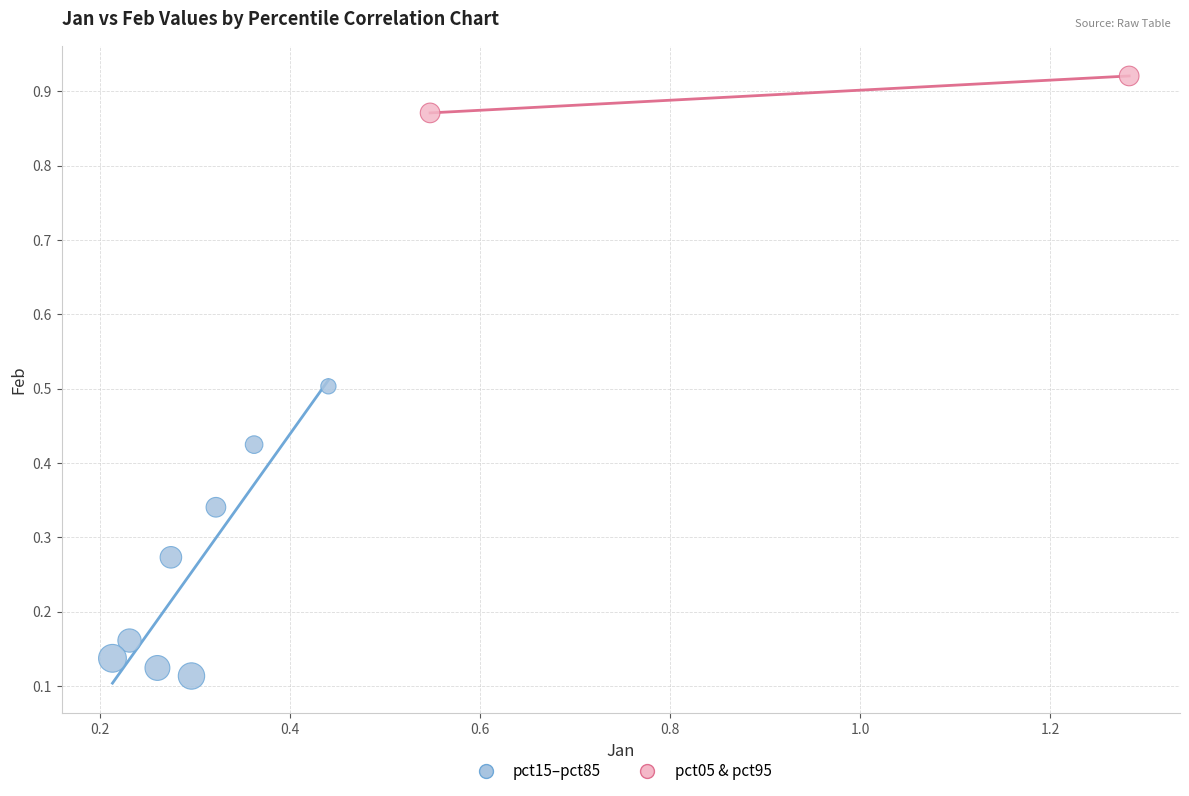

Which series has the widest spread of Y values?

pct15–pct85